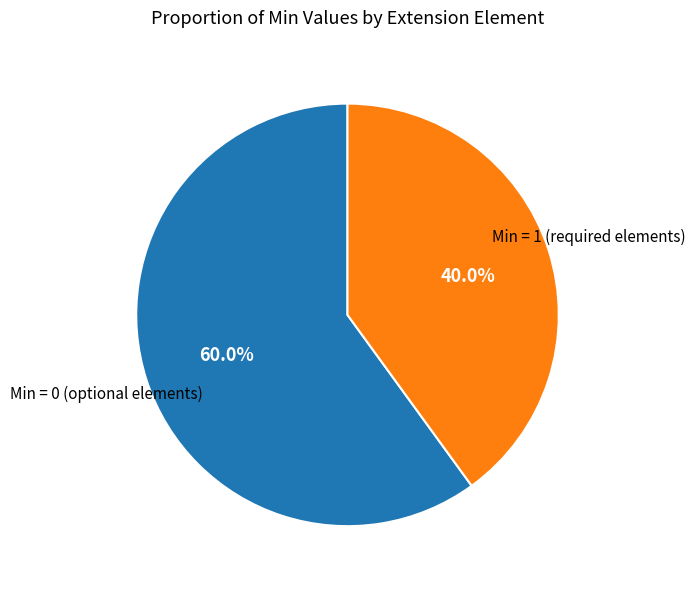

Is there any slice that represents more than half of the pie?

Yes